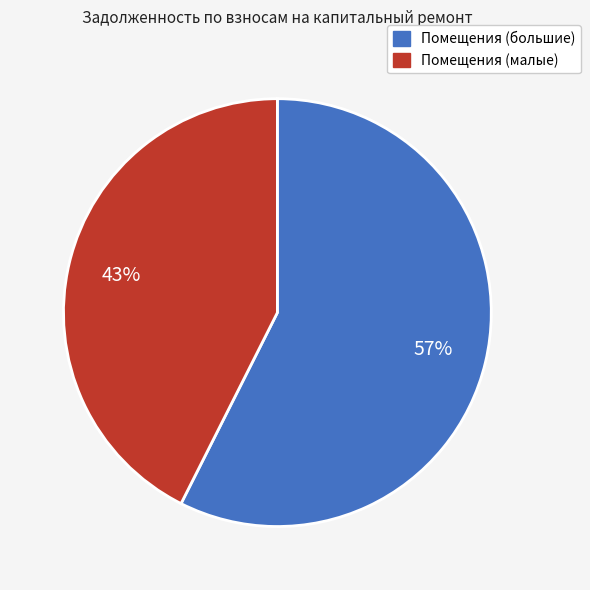

To the nearest percent, what is the average slice percentage?

50%